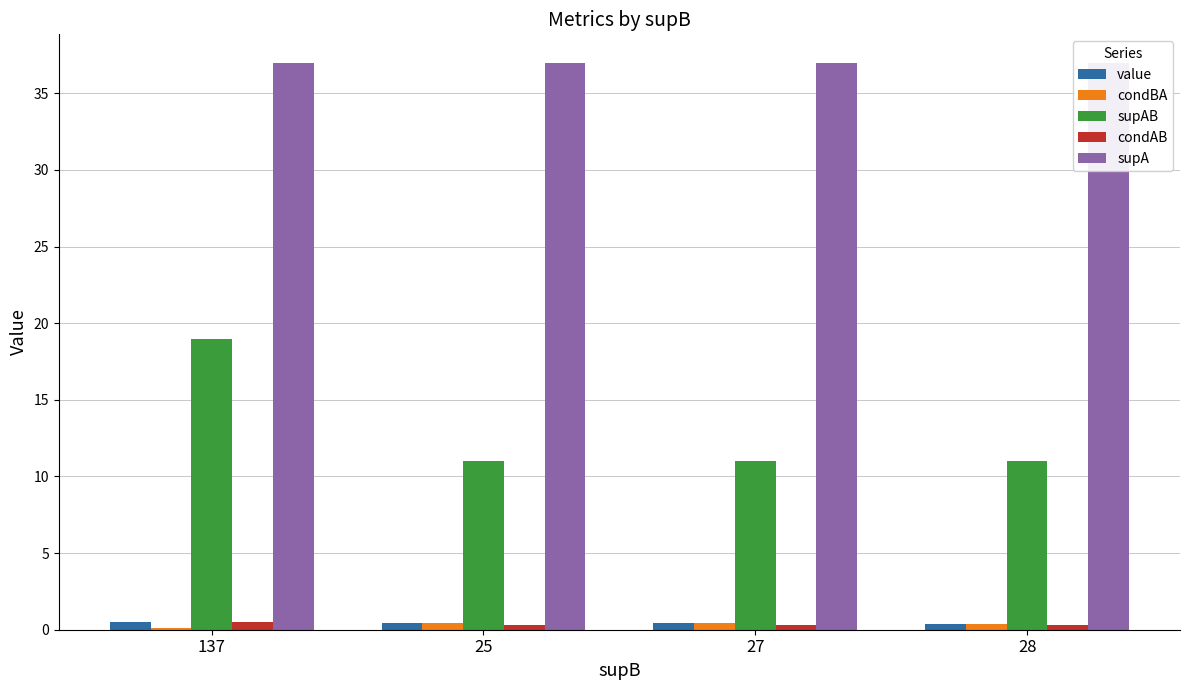

What position from the left is 27?

3